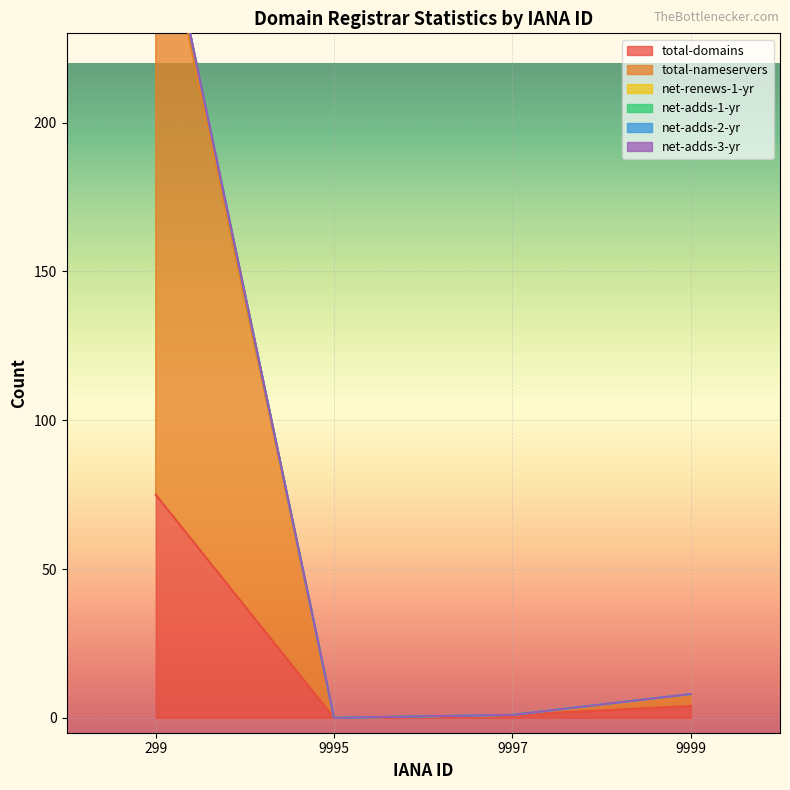

Which label corresponds to the largest value in the chart?

299